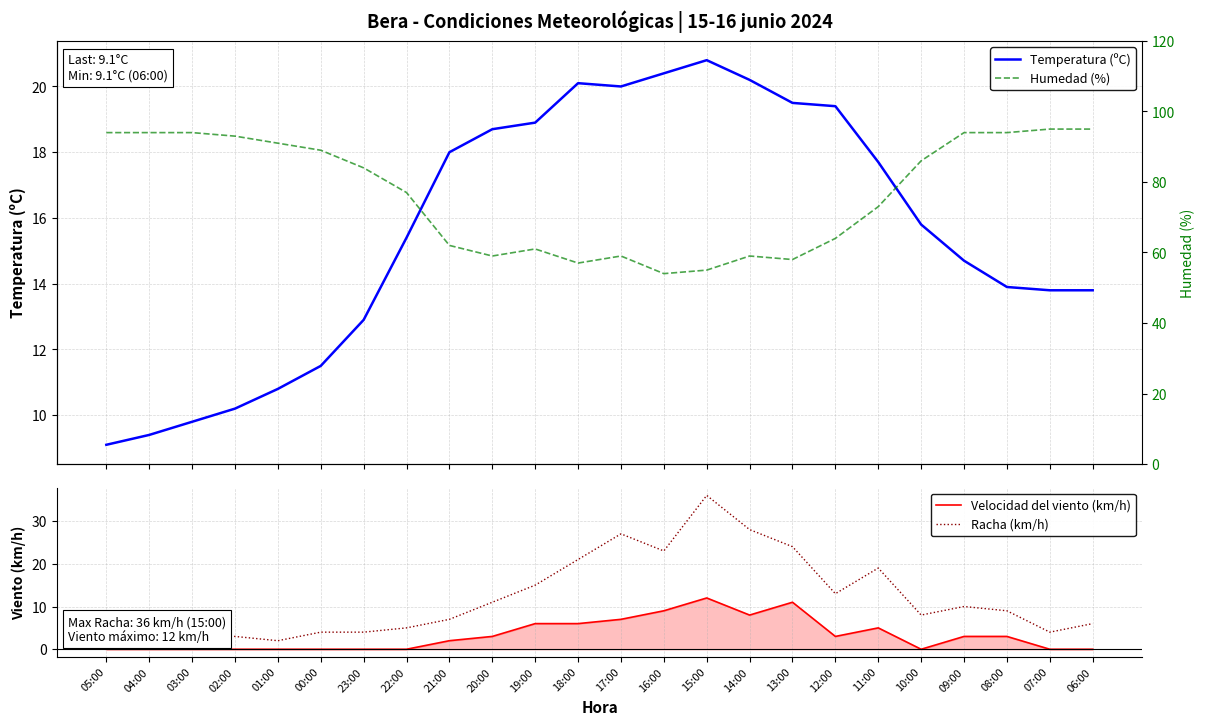

How many interior local valleys does the Velocidad del viento (km/h) series have?

3